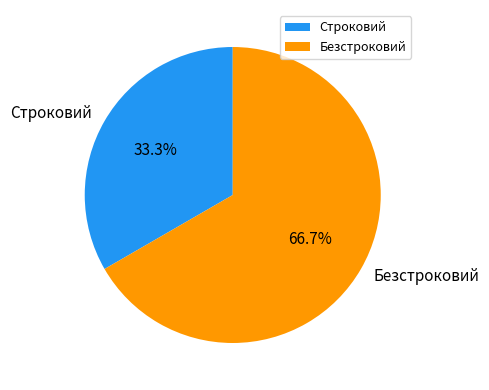

What percentage is the Безстроковий slice, to the nearest percent?

67%